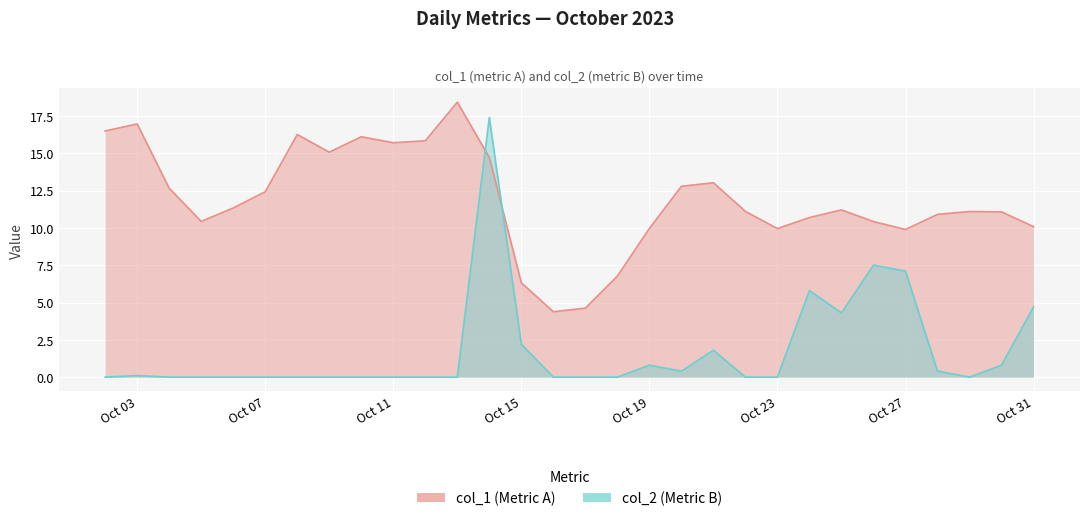

Does the chart display data point markers on the line(s)?

No